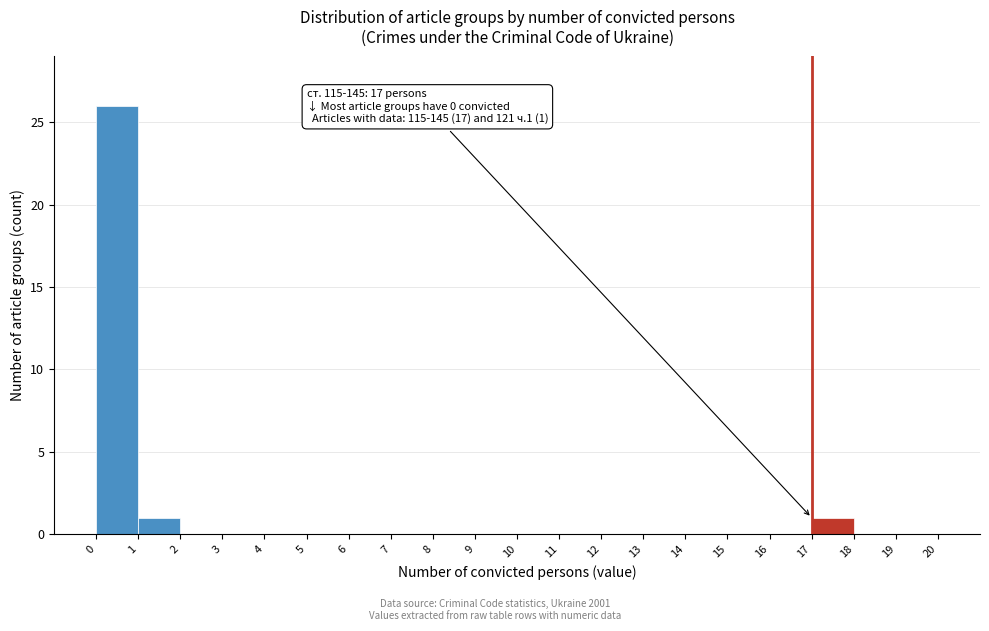

Which range on the x-axis has the tallest bar?

0 to 1